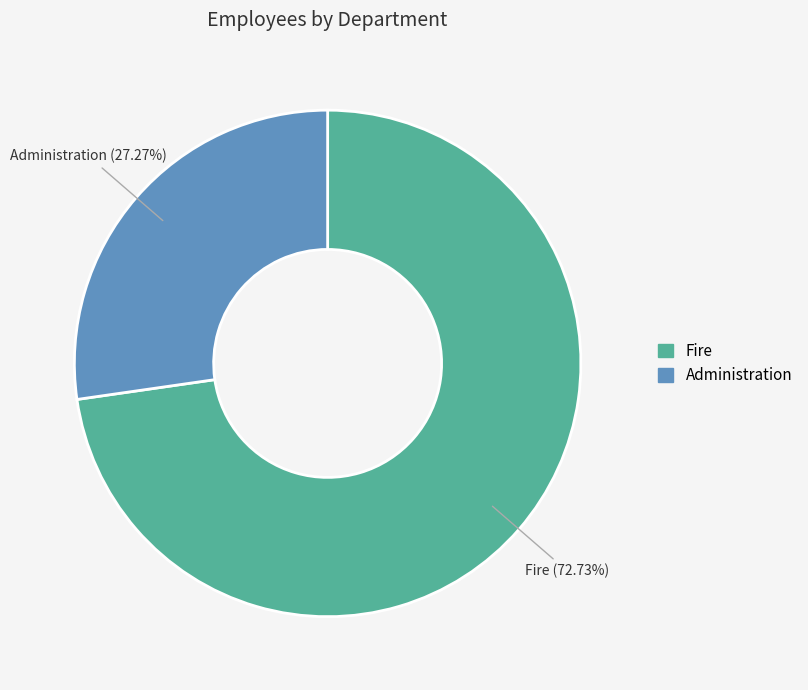

What percentage do Administration and Fire together represent?

100.0%